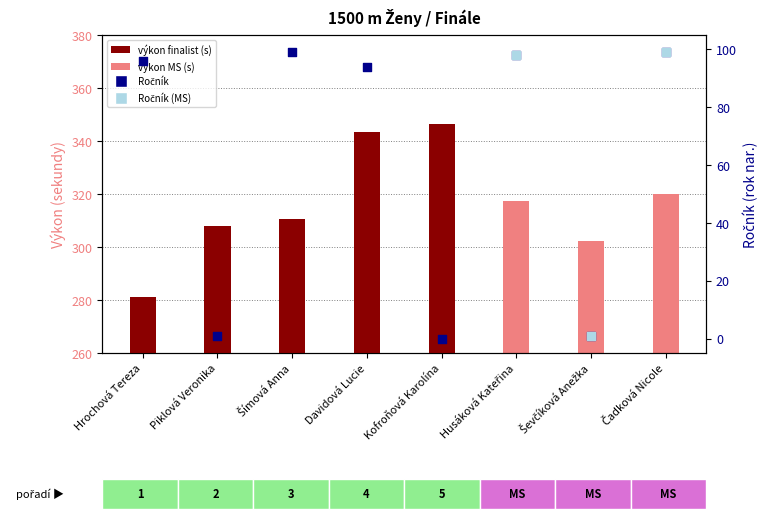

What is the change in value from Kofroňová Karolína to Ševčíková Anežka?

+1